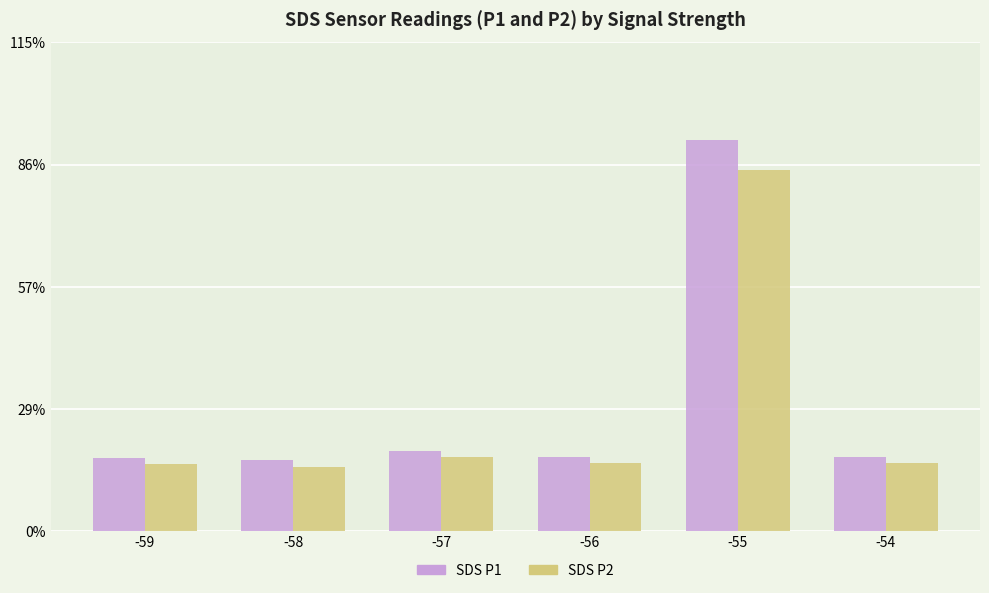

True or false: SDS P2 has a value of 24.8 at -58.

False